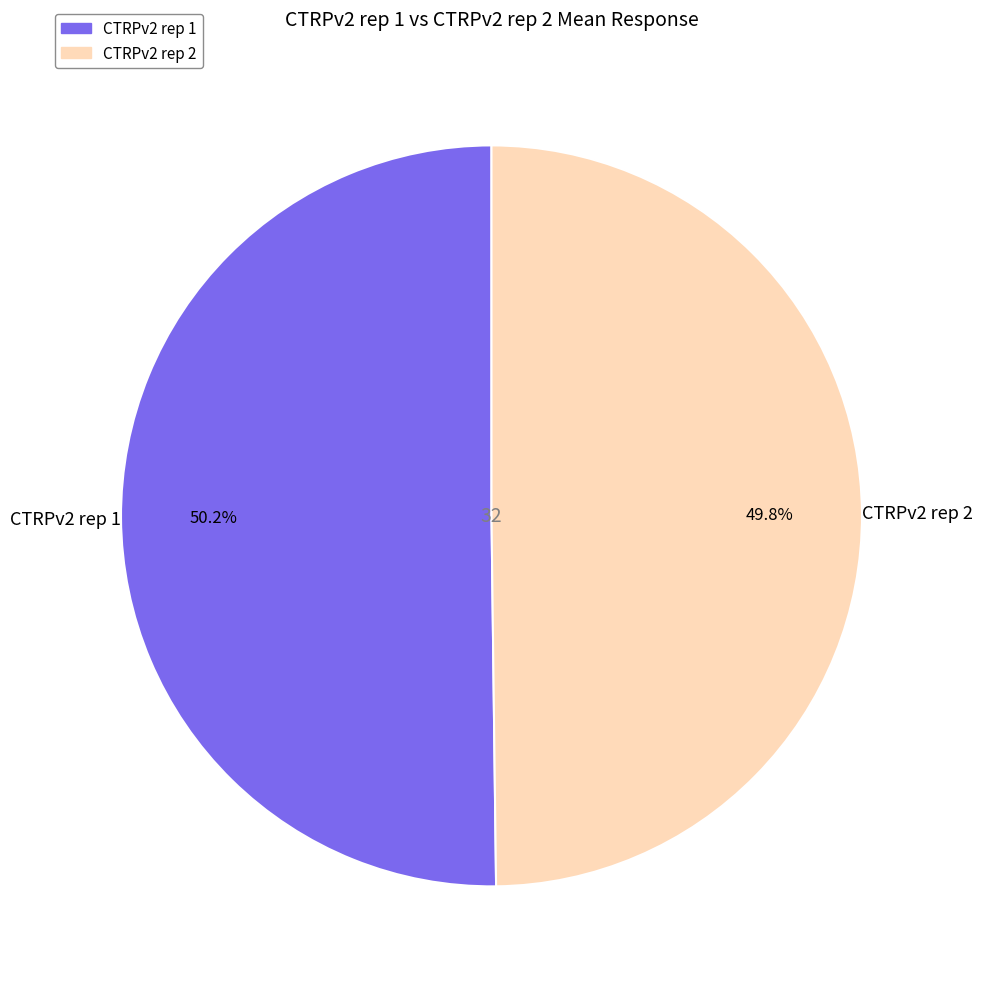

What portion of the pie excludes CTRPv2 rep 1?

49.8%